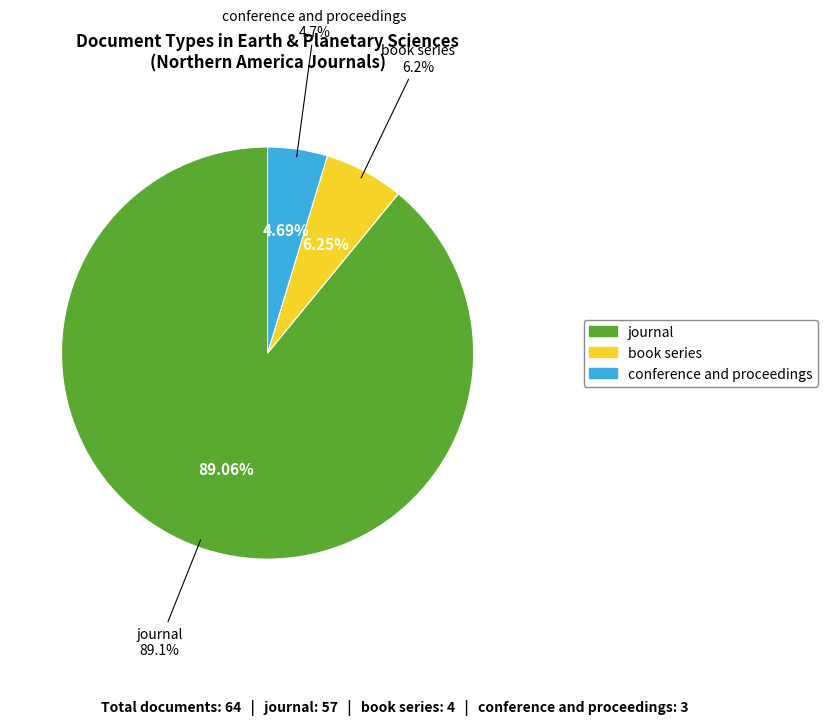

Does conference and proceedings account for over 50% of the chart?

No